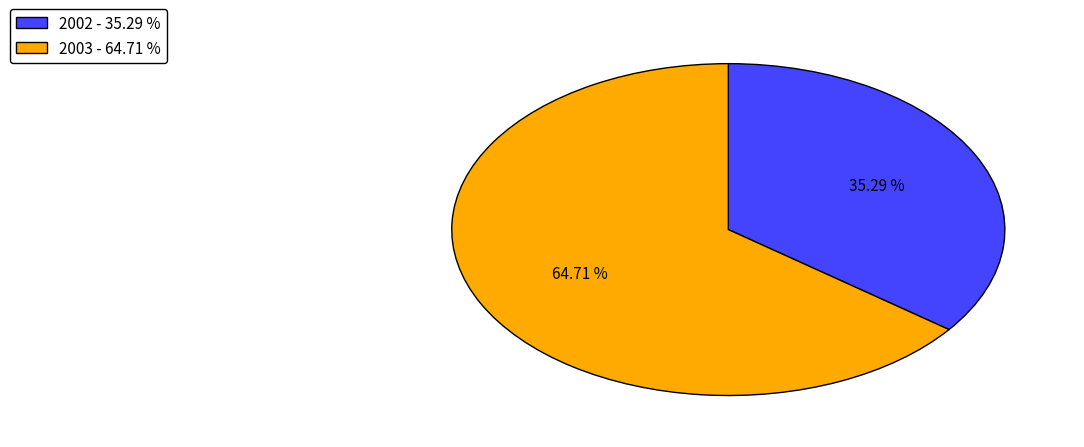

Which has a higher value, 2002 - 35.29 % or 2003 - 64.71 %?

2003 - 64.71 %